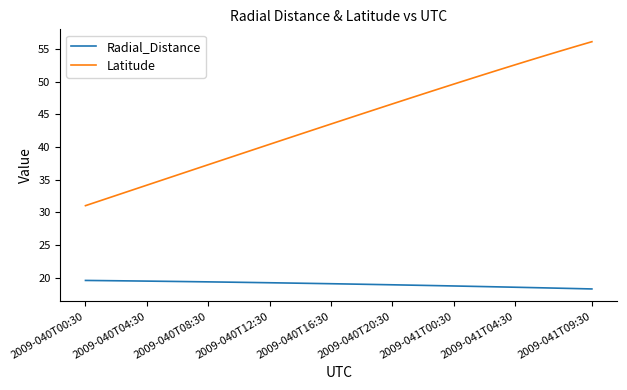

True or false: Latitude and Radial_Distance intersect in this chart.

False